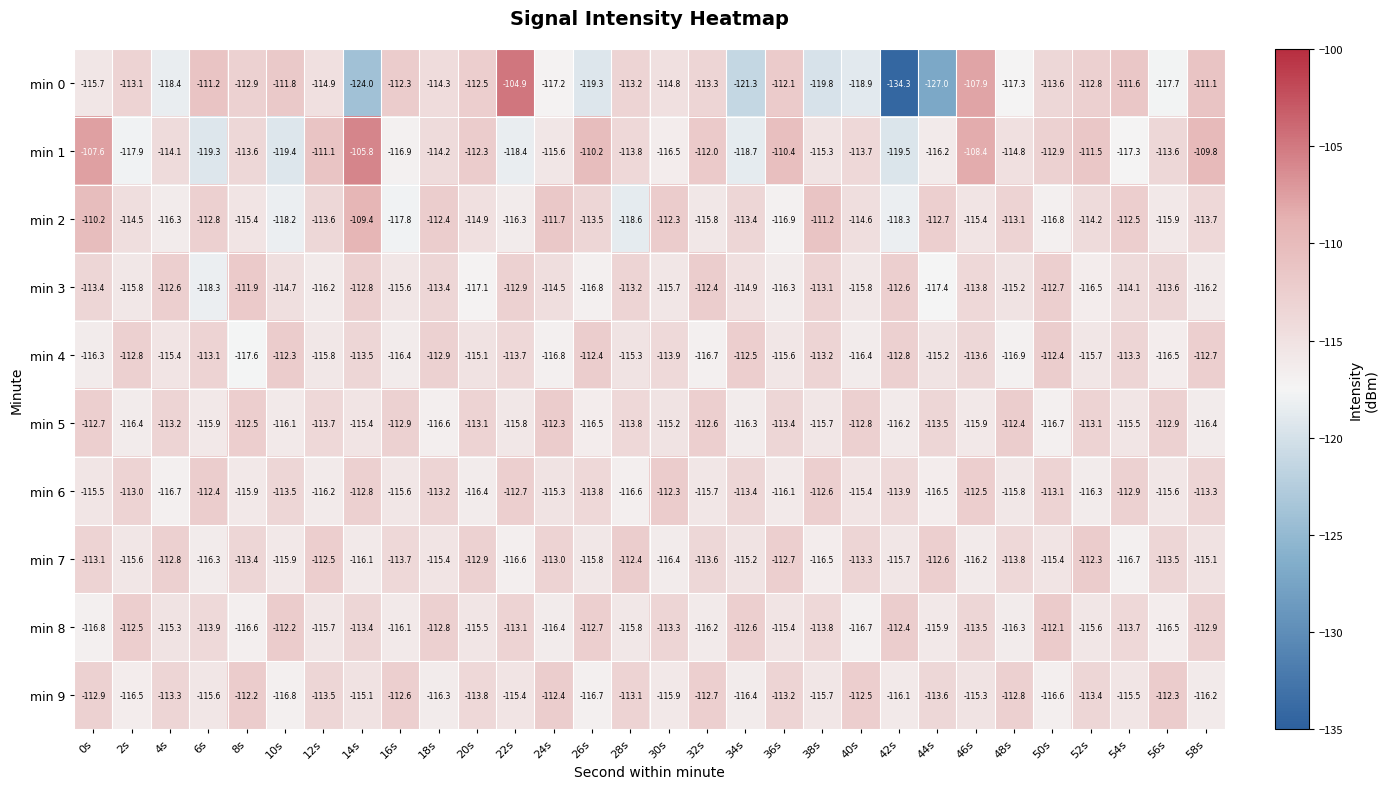

What is the difference between the maximum and second lowest values in the min 9 series?

4.5